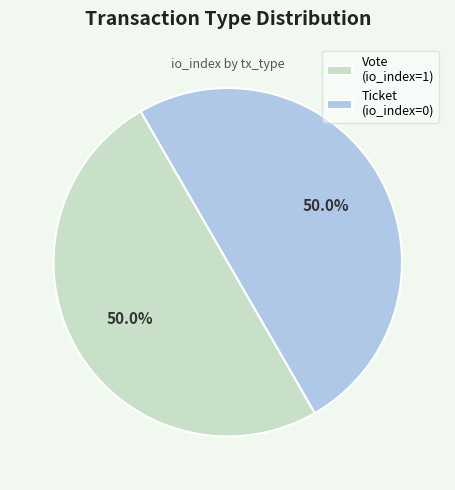

Approximately how many times larger is the value at Vote (io_index=1) compared to Ticket (io_index=0)?

1.0